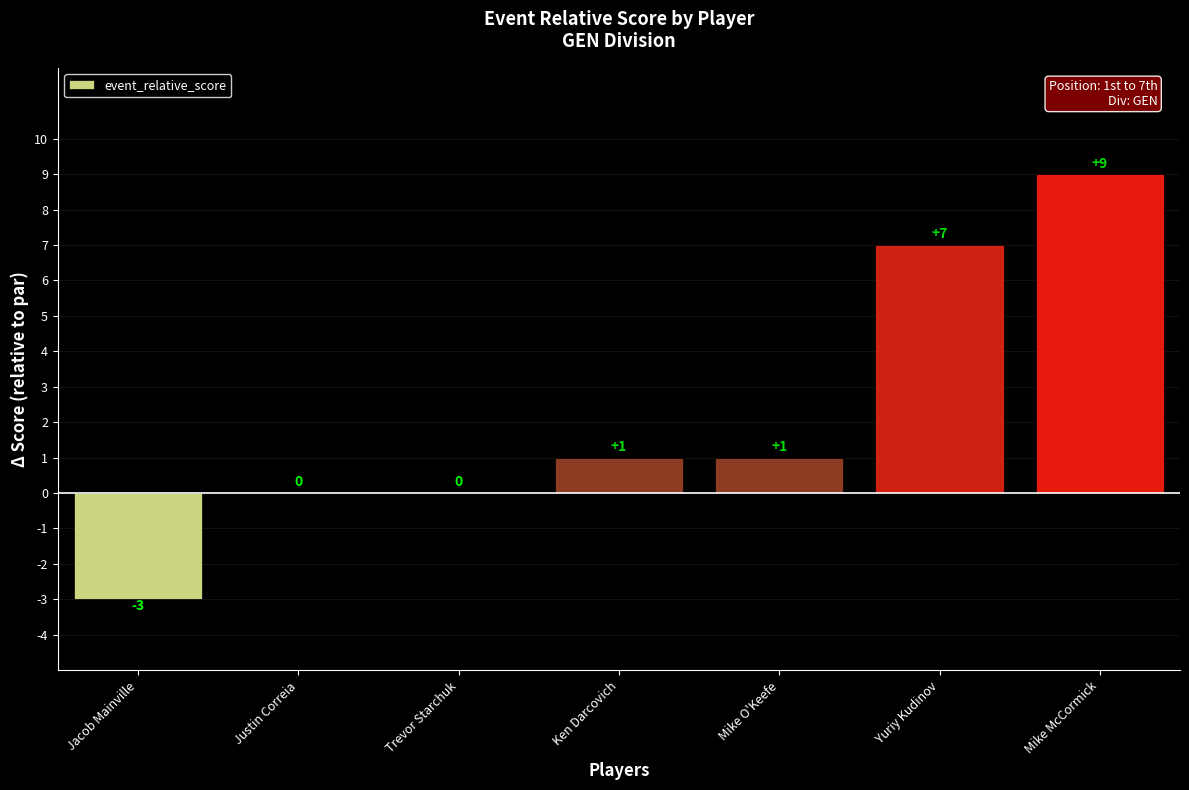

Reading left to right, list all the values displayed in this chart.

Jacob Mainville=-3	Justin Correia=0	Trevor Starchuk=0	Ken Darcovich=1	Mike O'Keefe=1	Yuriy Kudinov=7	Mike McCormick=9